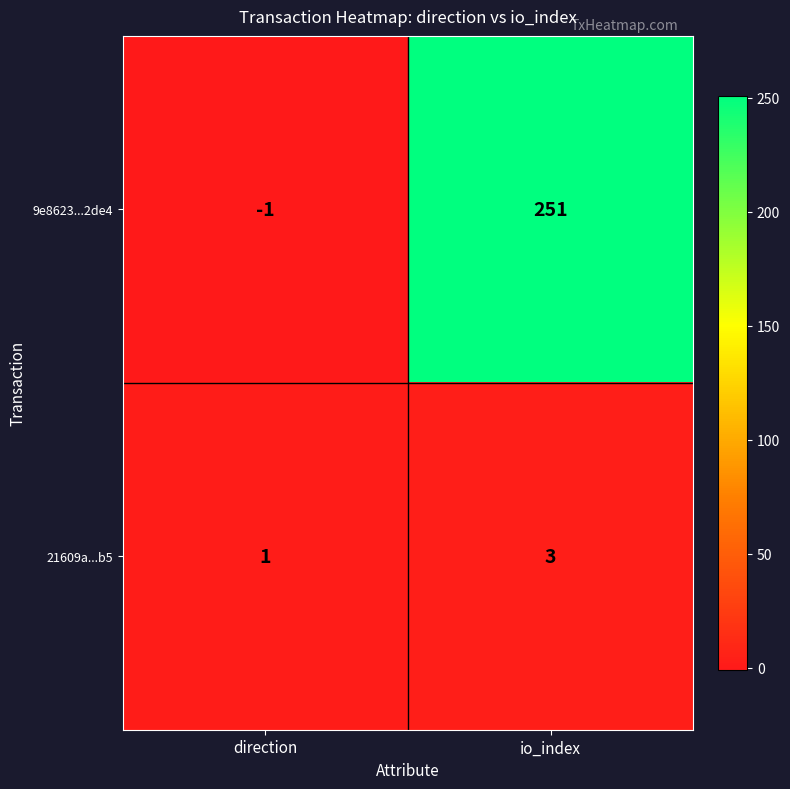

The 21609a...b5 series shows 2 at direction. True or false?

False